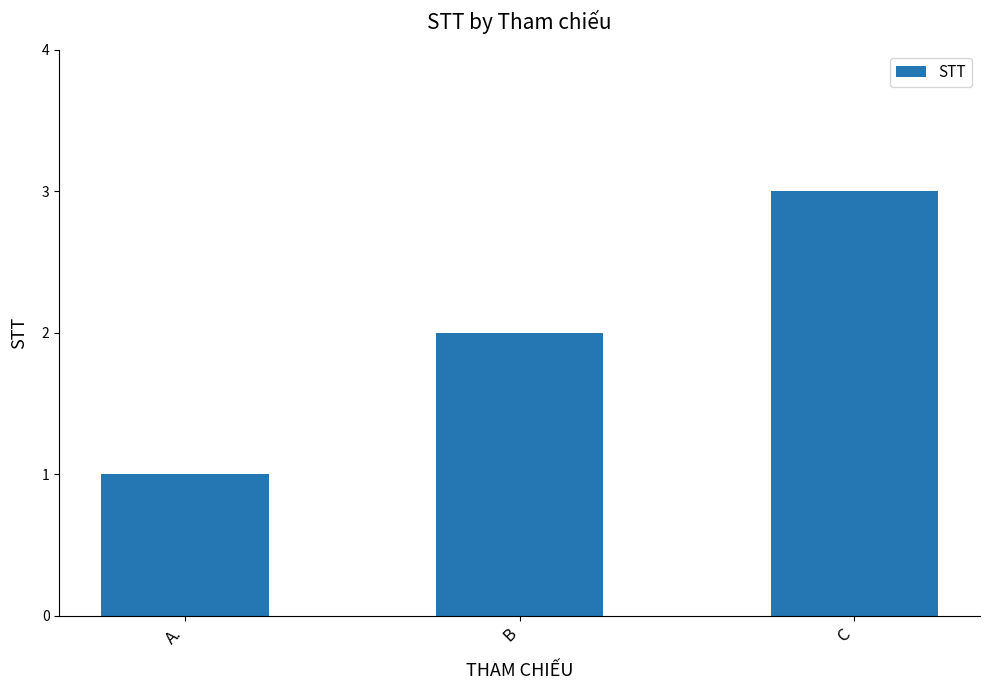

What is the sum of all values?

6